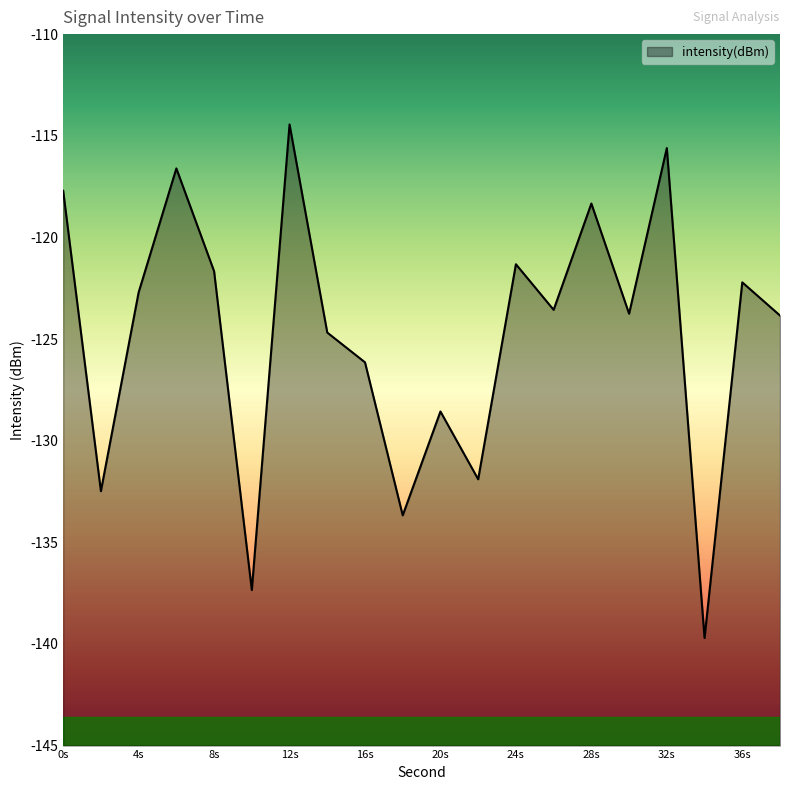

What is the smallest value displayed?

-139.7